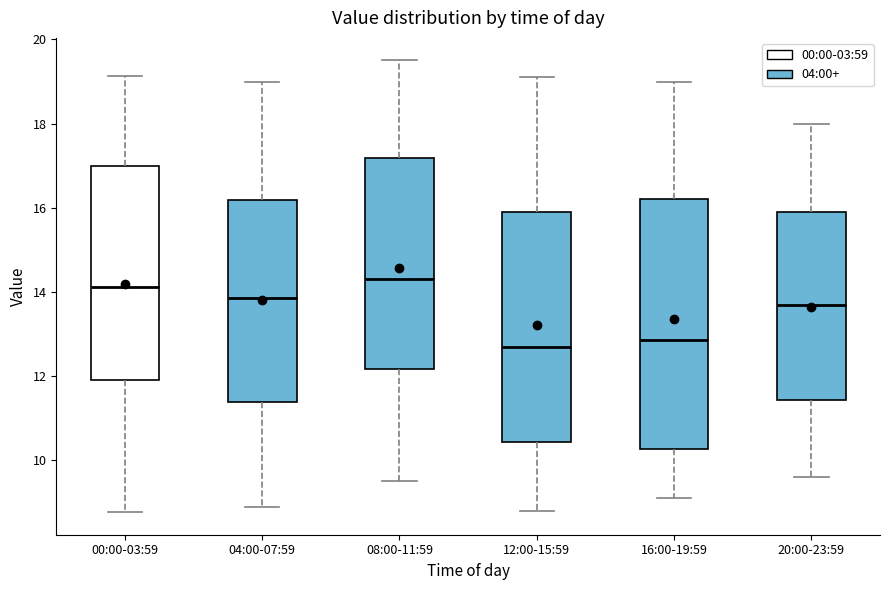

Reading left to right, read every box against the y-axis: the position of its median line, the range the box covers, and the ends of its whiskers. The values are not printed on the chart, so give them approximately, as read against the axis.

00:00-03:59: median 14.2, box 11.8 to 17.0, whiskers 8.8 to 19.2
04:00-07:59: median 13.8, box 11.4 to 16.2, whiskers 9.0 to 19.0
08:00-11:59: median 14.4, box 12.2 to 17.2, whiskers 9.6 to 19.6
12:00-15:59: median 12.8, box 10.4 to 16.0, whiskers 8.8 to 19.2
16:00-19:59: median 12.8, box 10.2 to 16.2, whiskers 9.2 to 19.0
20:00-23:59: median 13.8, box 11.4 to 16.0, whiskers 9.6 to 18.0